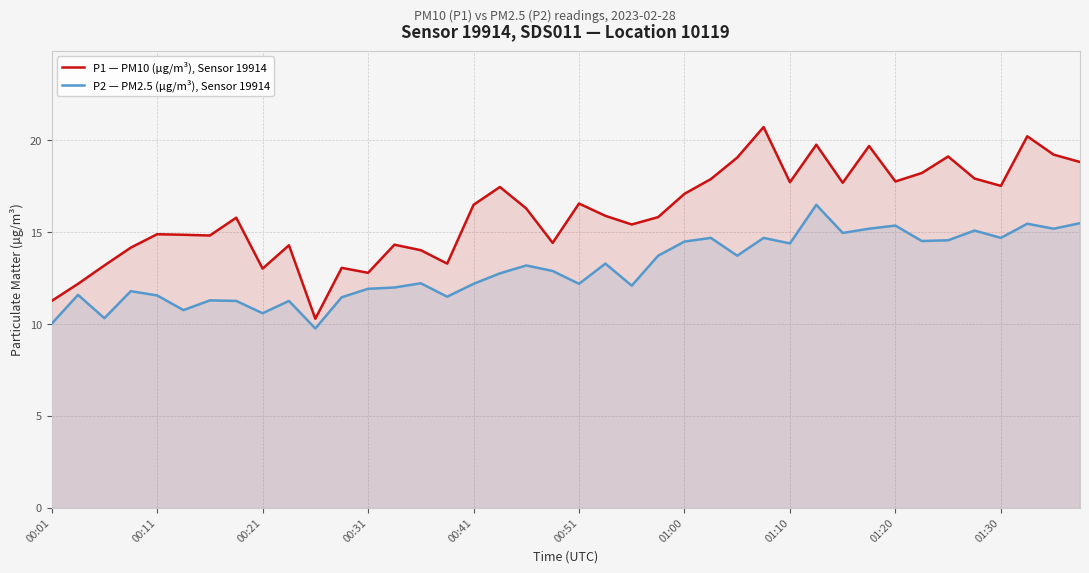

True or false: P1 — PM10 (µg/m³), Sensor 19914 and P2 — PM2.5 (µg/m³), Sensor 19914 cross at least once.

False